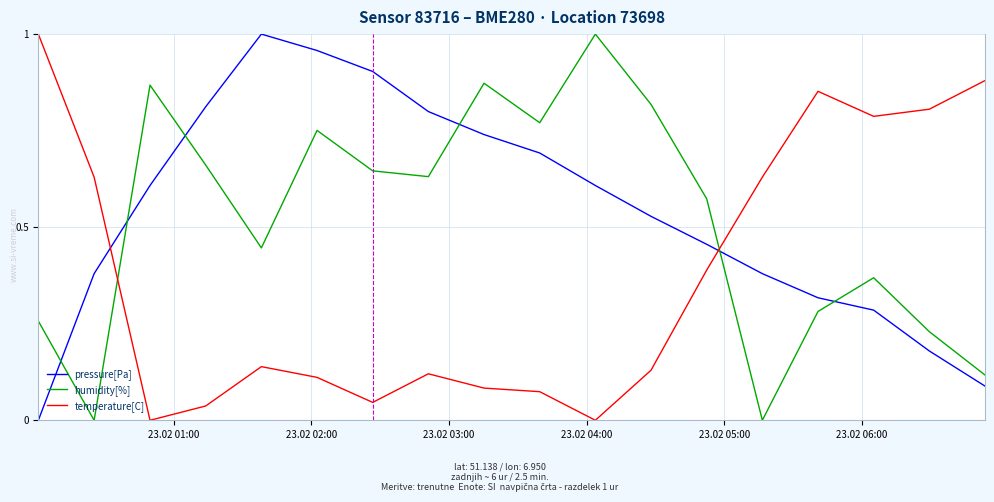

How many times do temperature[C] and humidity[%] cross each other?

2